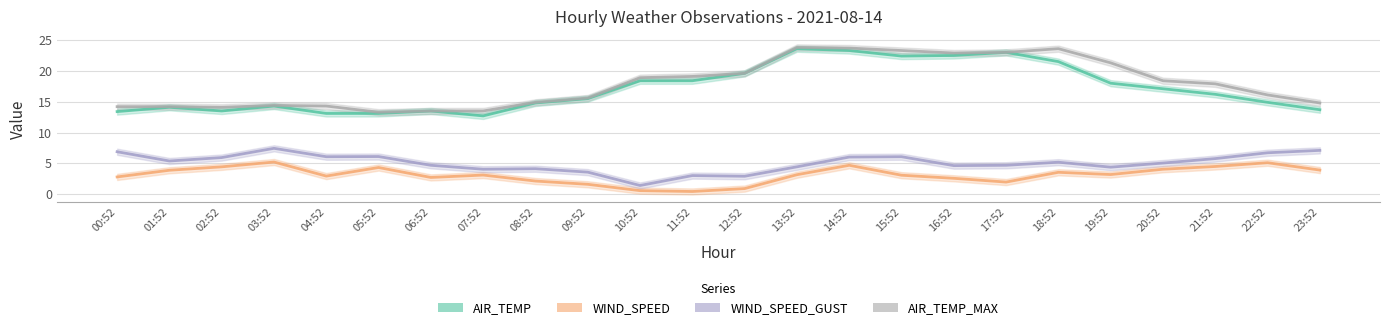

Reading right to left, extract all data points from this chart.

AIR_TEMP: 23:52=13.7	22:52=14.9	21:52=16.2	20:52=17.1	19:52=18.0	18:52=21.5	17:52=23.0	16:52=22.5	15:52=22.4	14:52=23.3	13:52=23.6	12:52=19.6	11:52=18.4	10:52=18.4	09:52=15.5	08:52=14.8	07:52=12.7	06:52=13.5	05:52=13.1	04:52=13.1	03:52=14.3	02:52=13.5	01:52=14.1	00:52=13.4
WIND_SPEED: 23:52=3.9	22:52=5.1	21:52=4.5	20:52=4.1	19:52=3.2	18:52=3.6	17:52=2.0	16:52=2.6	15:52=3.1	14:52=4.7	13:52=3.2	12:52=0.9	11:52=0.4	10:52=0.6	09:52=1.6	08:52=2.1	07:52=3.1	06:52=2.7	05:52=4.3	04:52=2.9	03:52=5.2	02:52=4.4	01:52=3.9	00:52=2.8
WIND_SPEED_GUST: 23:52=7.1	22:52=6.7	21:52=5.8	20:52=5.1	19:52=4.4	18:52=5.2	17:52=4.7	16:52=4.6	15:52=6.1	14:52=6.0	13:52=4.4	12:52=2.9	11:52=3.0	10:52=1.4	09:52=3.6	08:52=4.1	07:52=4.1	06:52=4.7	05:52=6.1	04:52=6.1	03:52=7.4	02:52=5.9	01:52=5.4	00:52=6.9
AIR_TEMP_MAX: 23:52=14.8	22:52=16.1	21:52=17.9	20:52=18.4	19:52=21.3	18:52=23.6	17:52=23.0	16:52=22.9	15:52=23.3	14:52=23.7	13:52=23.8	12:52=19.6	11:52=19.1	10:52=18.9	09:52=15.6	08:52=14.9	07:52=13.5	06:52=13.5	05:52=13.3	04:52=14.3	03:52=14.4	02:52=14.1	01:52=14.2	00:52=14.2